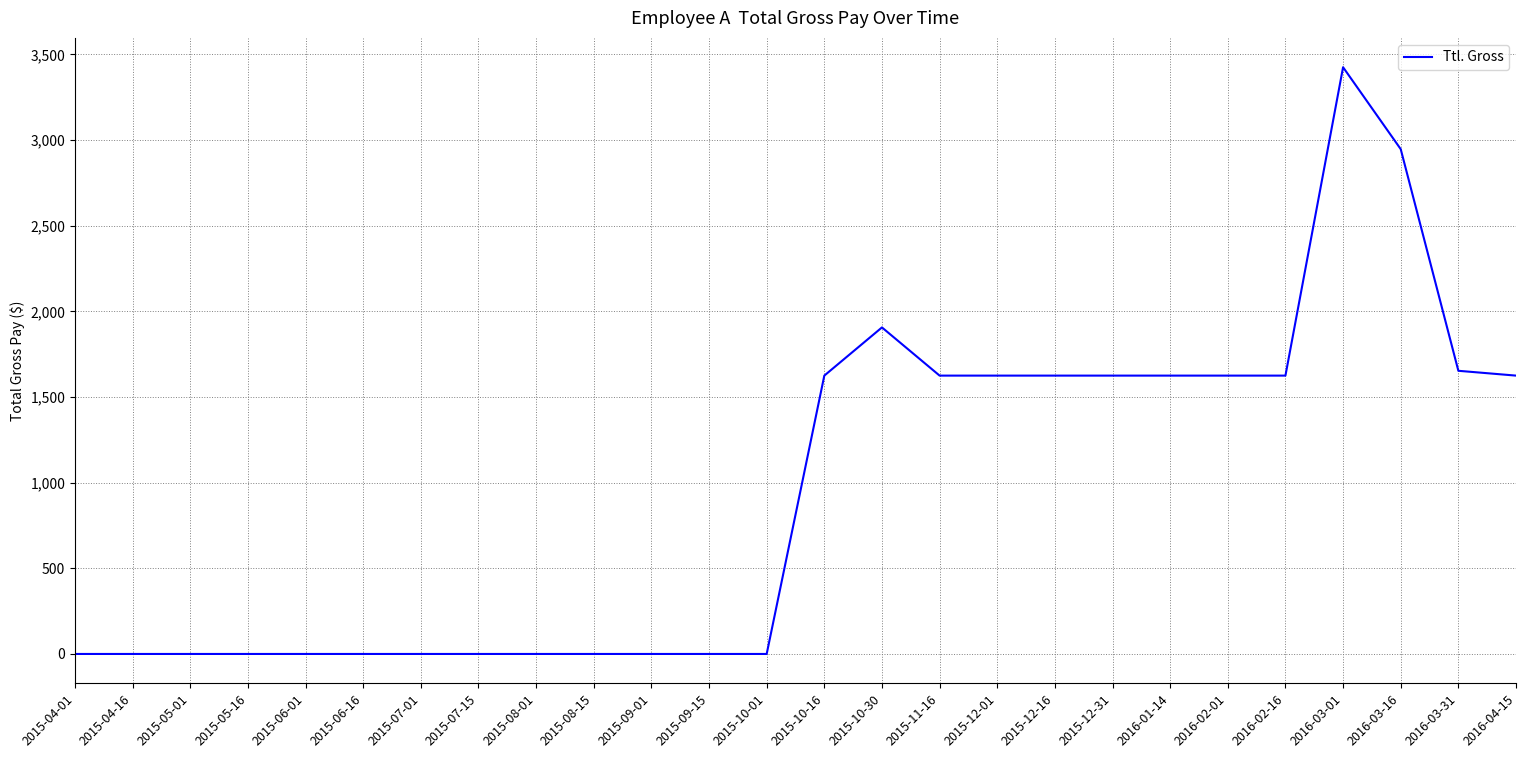

Reading left to right, what are all the values shown in this chart?

0.0	0.0	0.0	0.0	0.0	0.0	0.0	0.0	0.0	0.0	0.0	0.0	0.0	1625.0	1906.3	1625.0	1625.0	1625.0	1625.0	1625.0	1625.0	1625.0	3425.3	2947.1	1653.1	1625.0